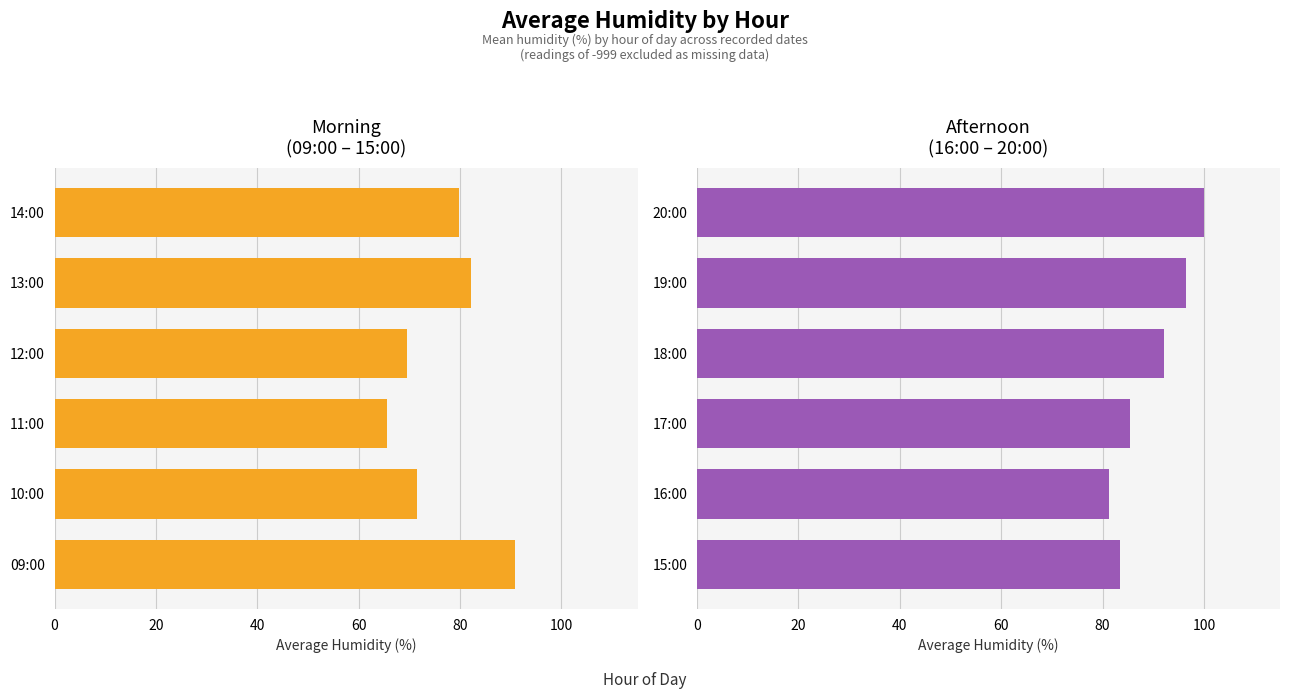

Rank the series by their maximum value, from lowest to highest.

Morning hours, Afternoon hours